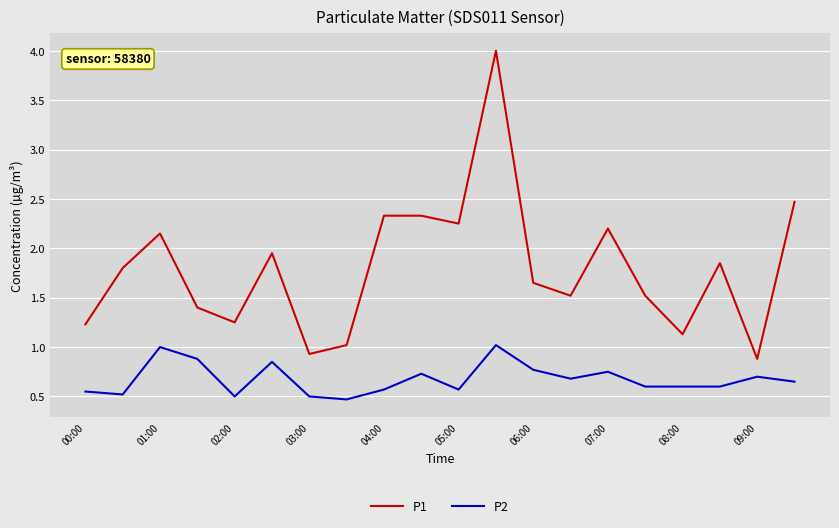

What is the minimum value for P1?

0.9